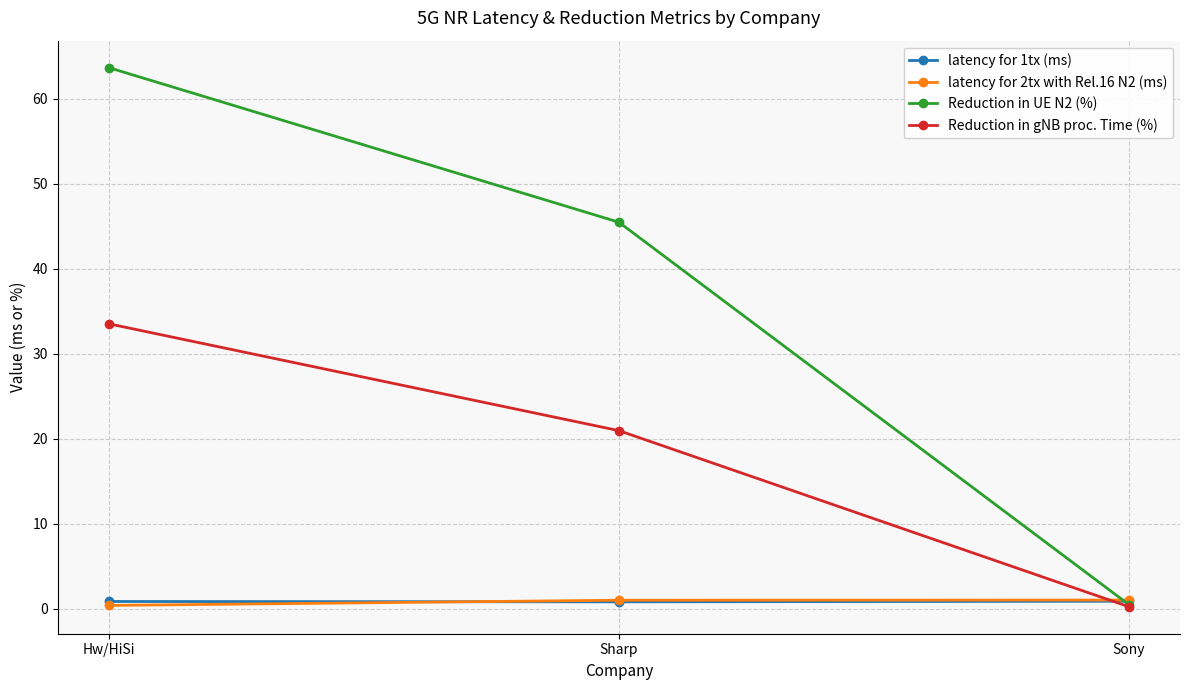

What is the maximum value shown in the chart?

63.6